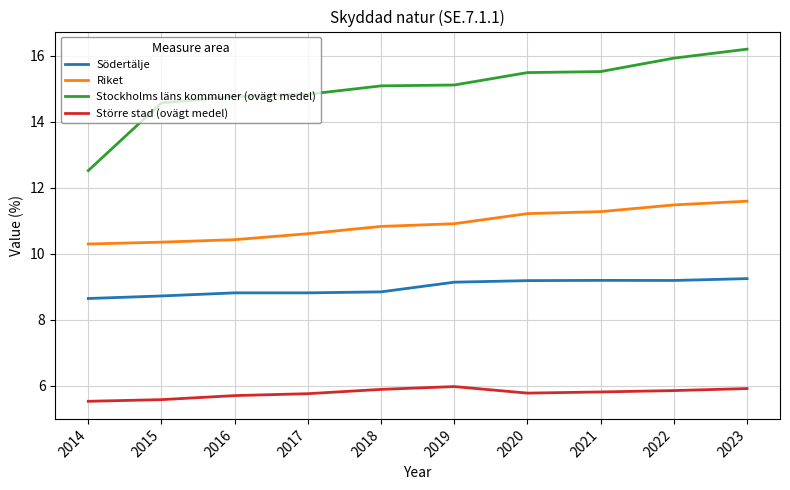

The Riket series shows 4.8 at 2019. True or false?

False